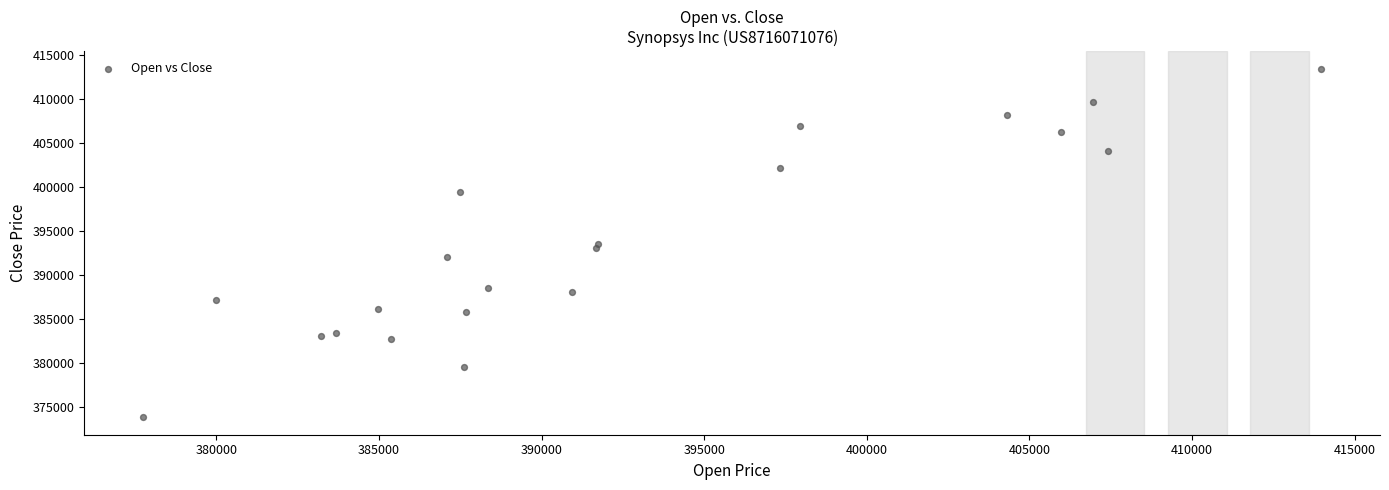

What is the range of Y values (max minus min)?

39662